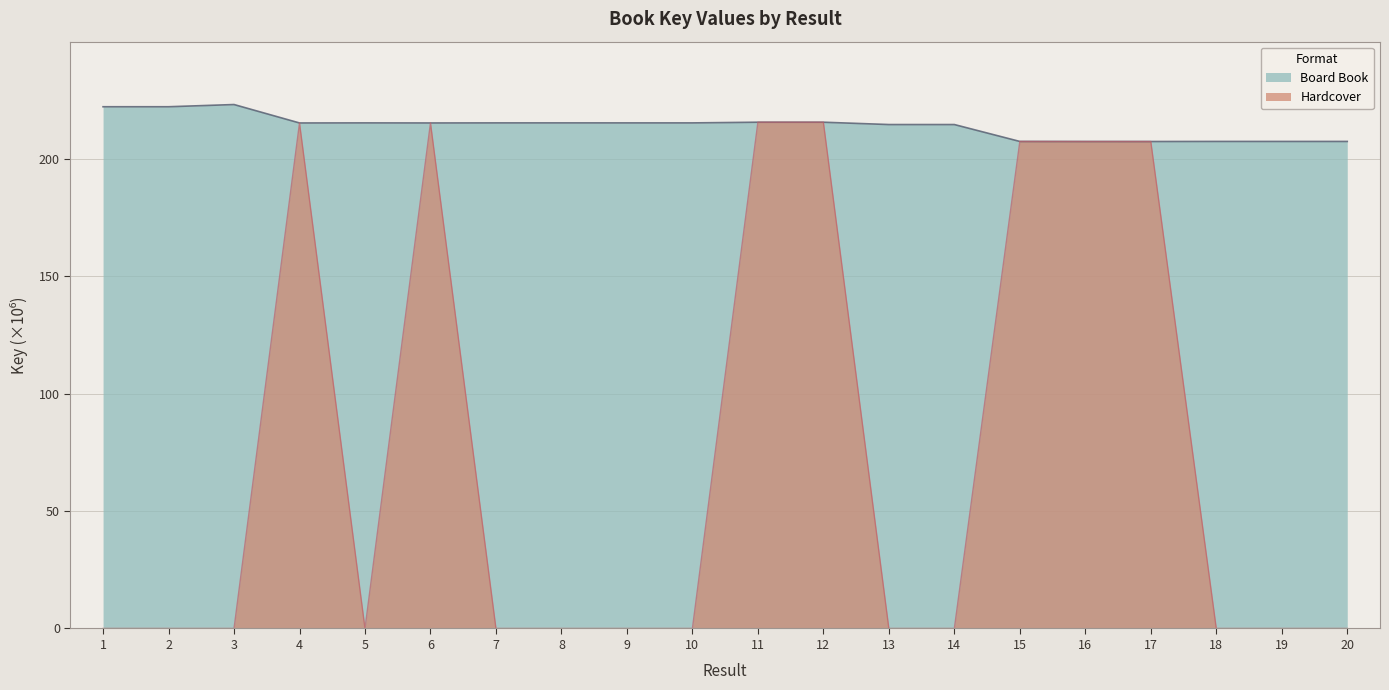

Rank the categories by value from lowest to highest.

17, 16, 15, 19, 20, 18, 13, 14, 4, 6, 10, 9, 7, 5, 8, 11, 12, 2, 1, 3